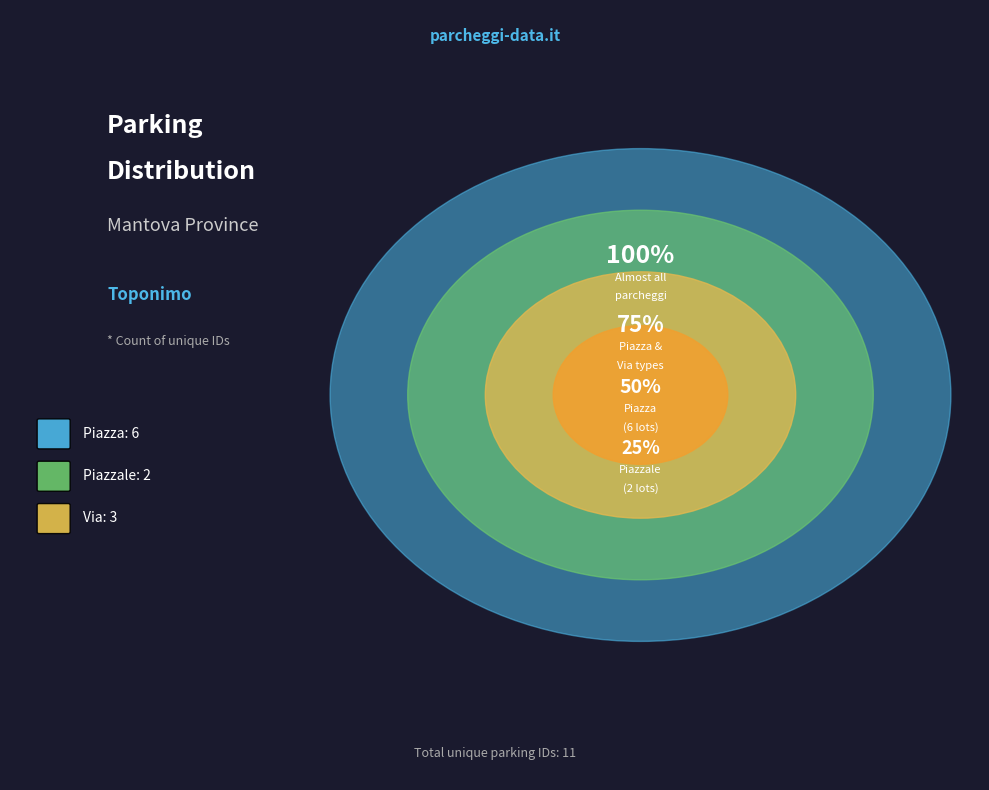

To the nearest percent, what percentage of the pie is Via?

27%